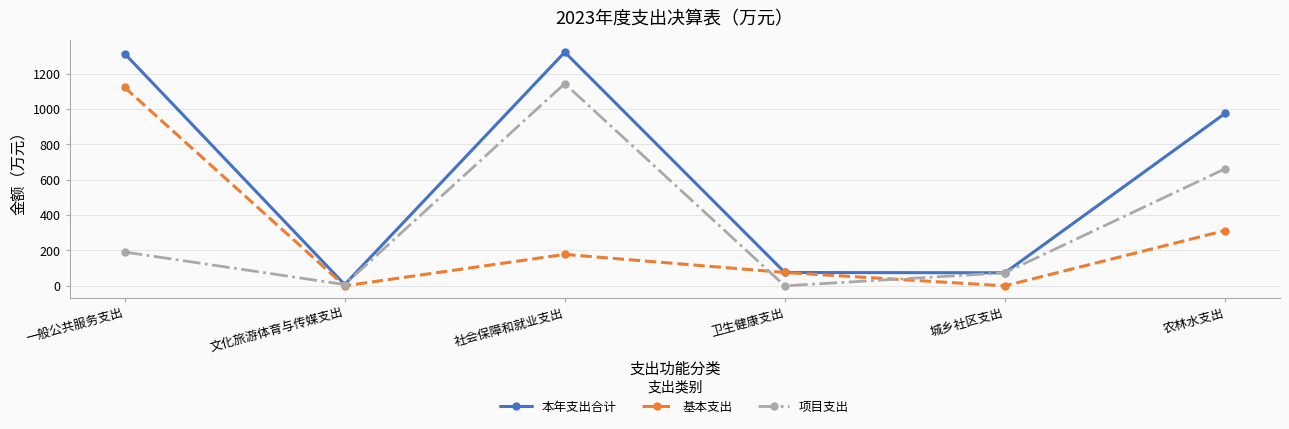

What is the greatest value displayed?

1321.9